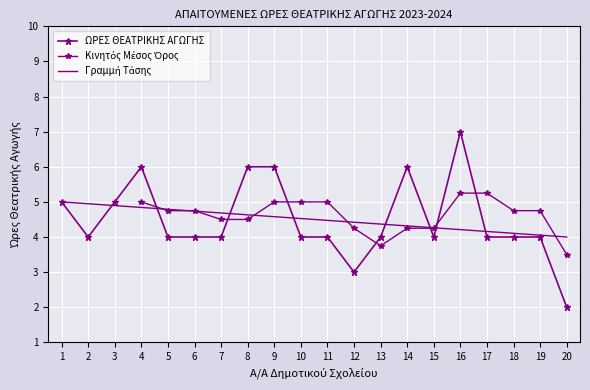

How many interior local peaks (higher than both neighbors) does the data have?

3